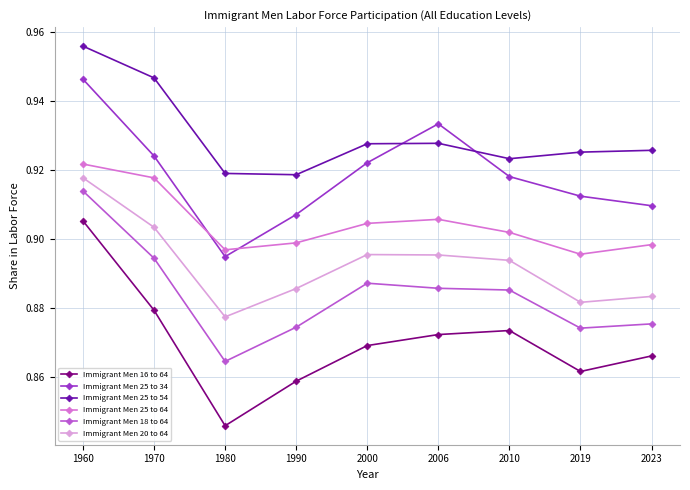

Which series has the largest total across all categories?

Immigrant Men 25 to 54